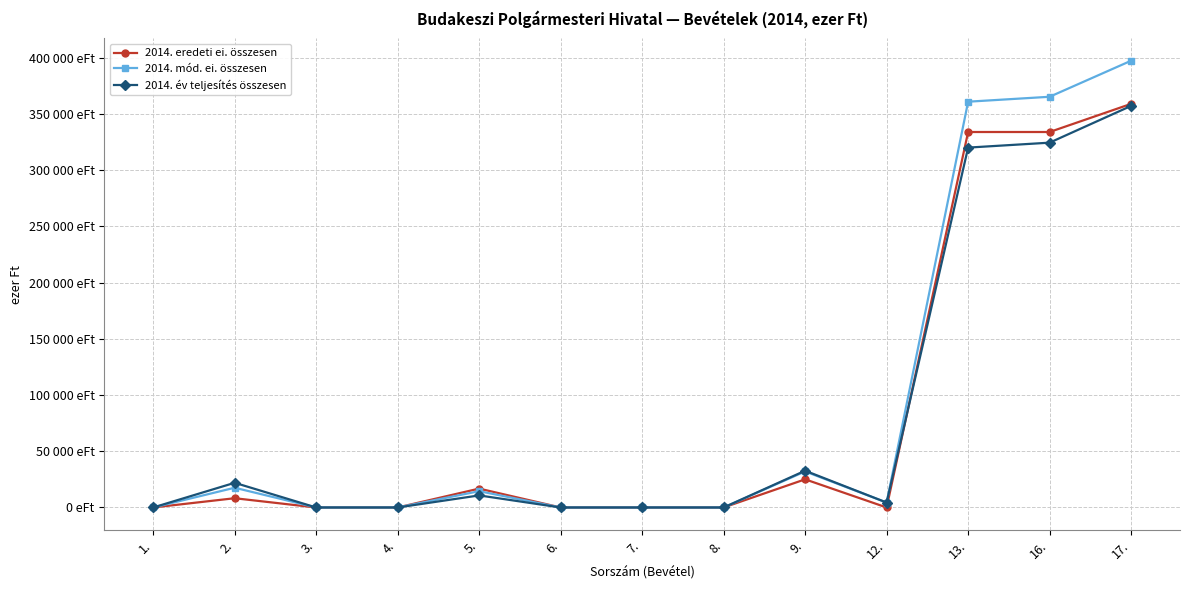

What is the average value of the 2014. év teljesítés összesen series?

82443